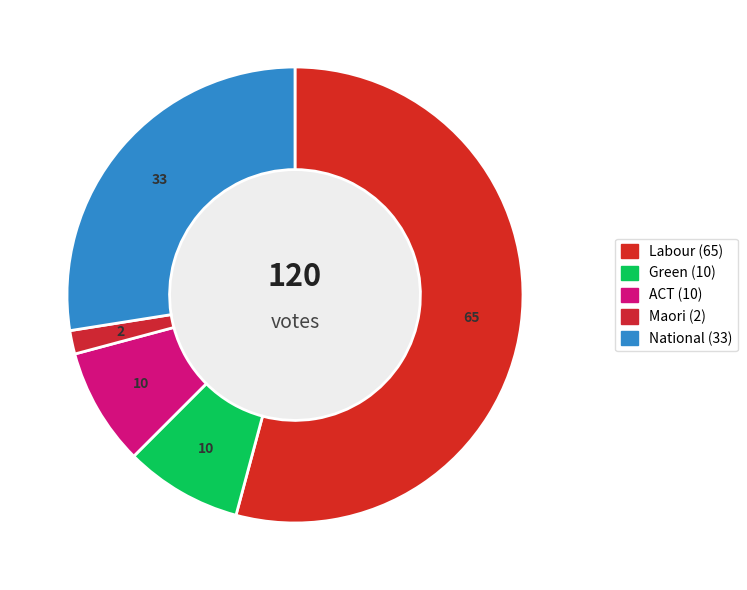

How many segments does this pie chart have?

5